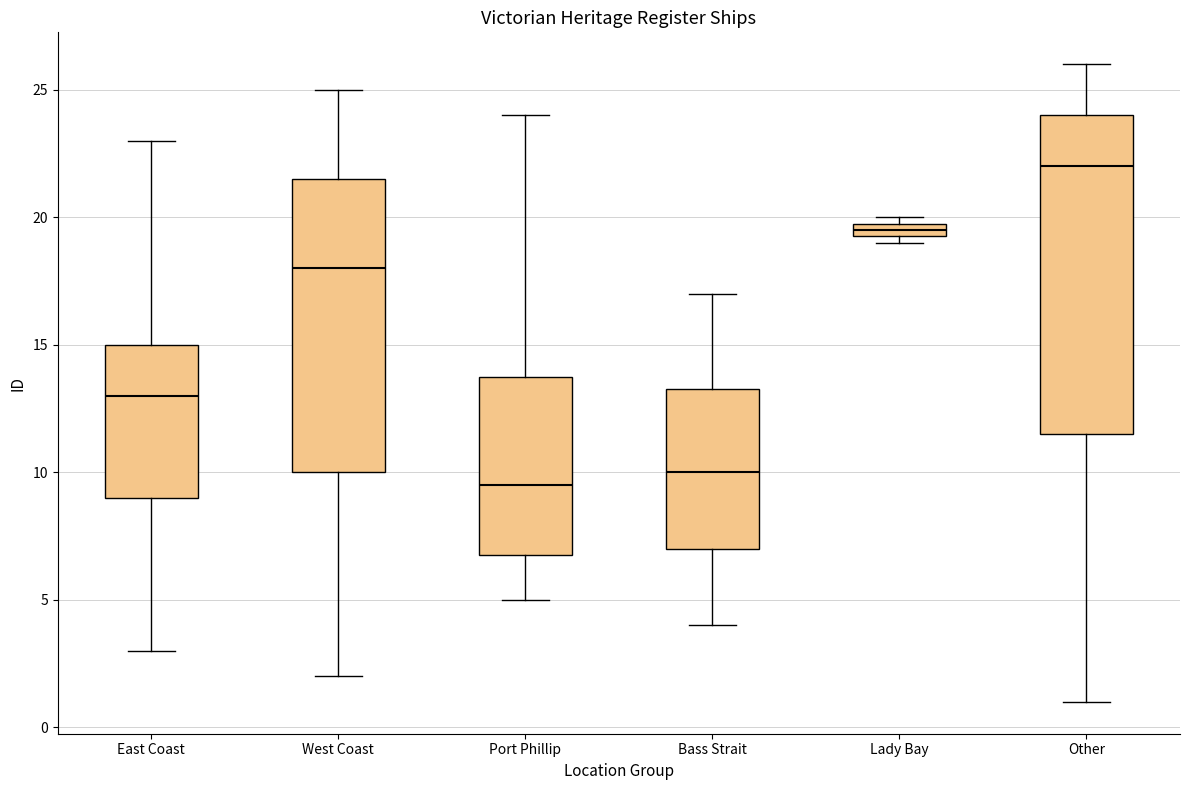

Where does the lower whisker of the box for East Coast end on the y-axis? The values are not printed on the chart, so give them approximately, as read against the axis.

3.0